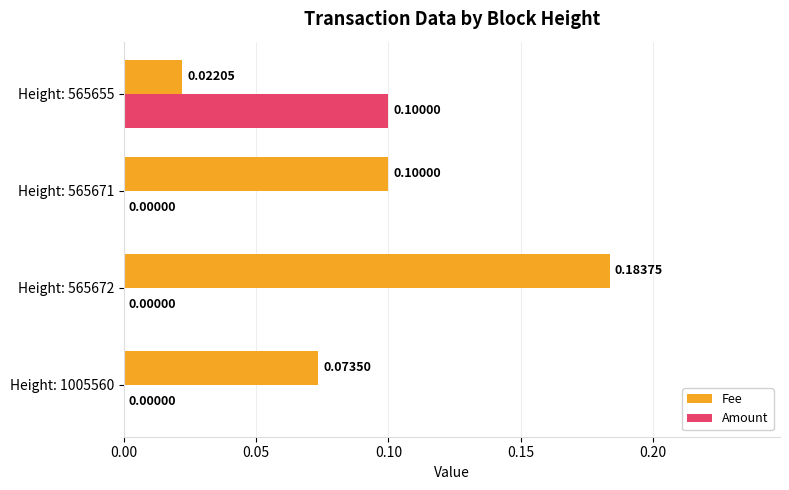

Where is Fee nearest to the value 0?

Height: 565655